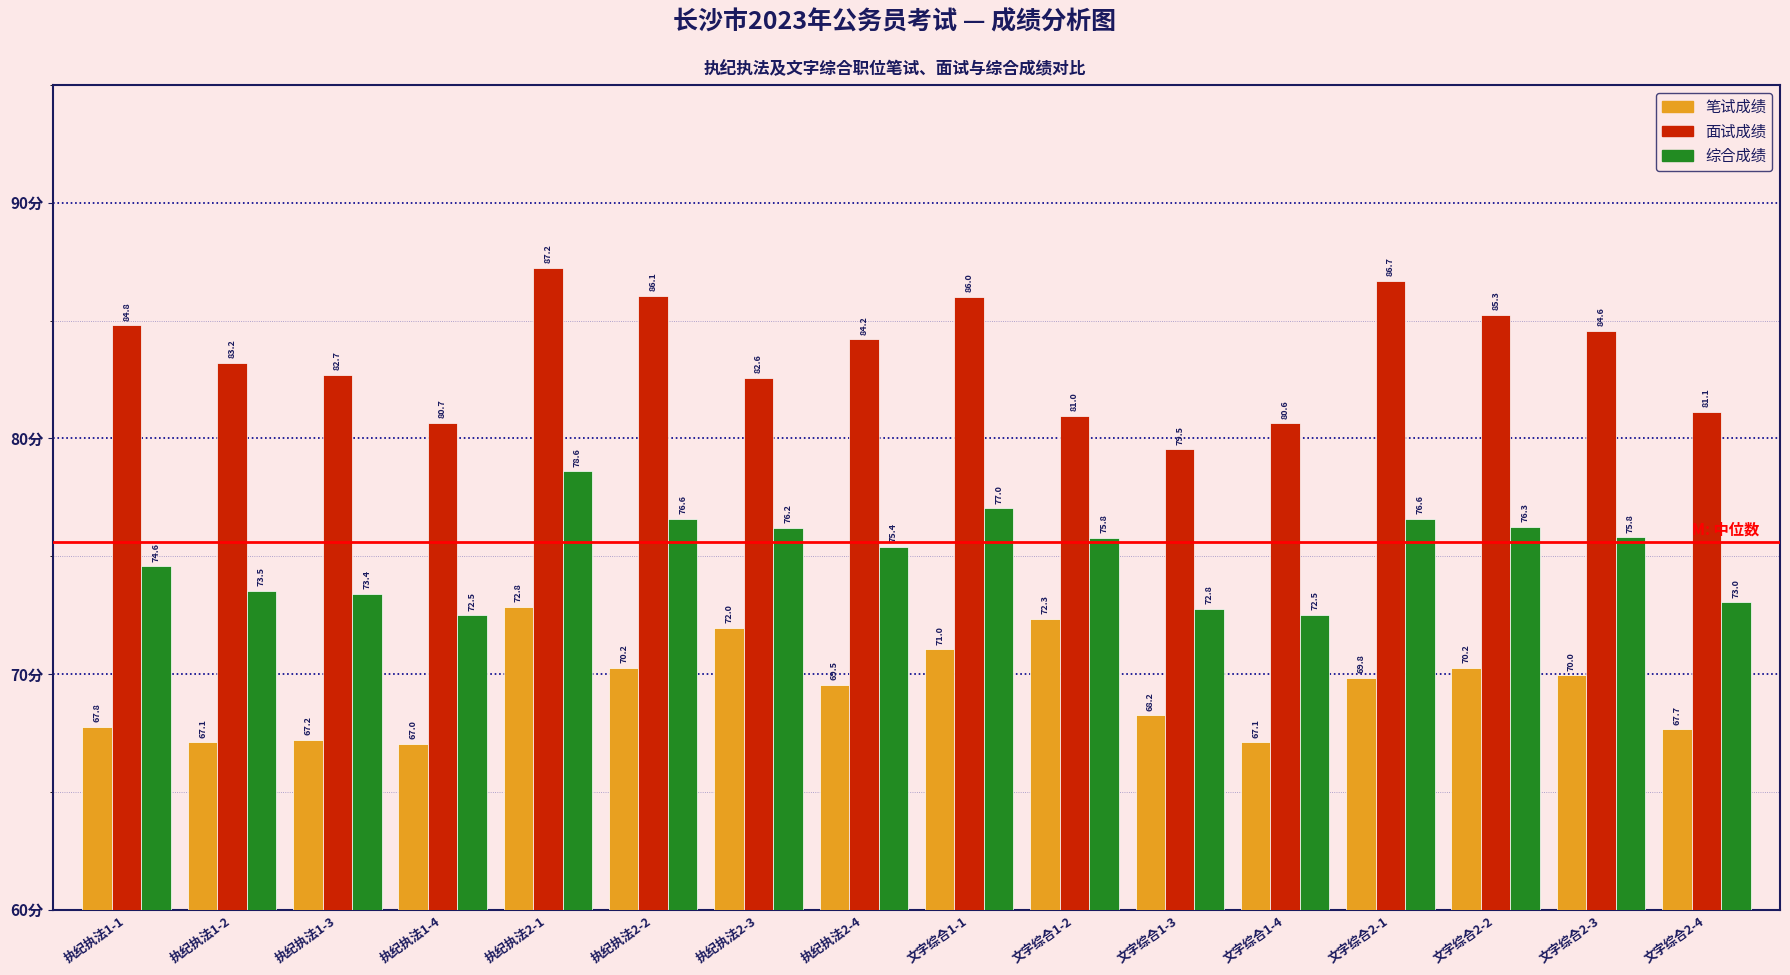

Is it true that 面试成绩 equals 86.1 at 执纪执法2-2?

True